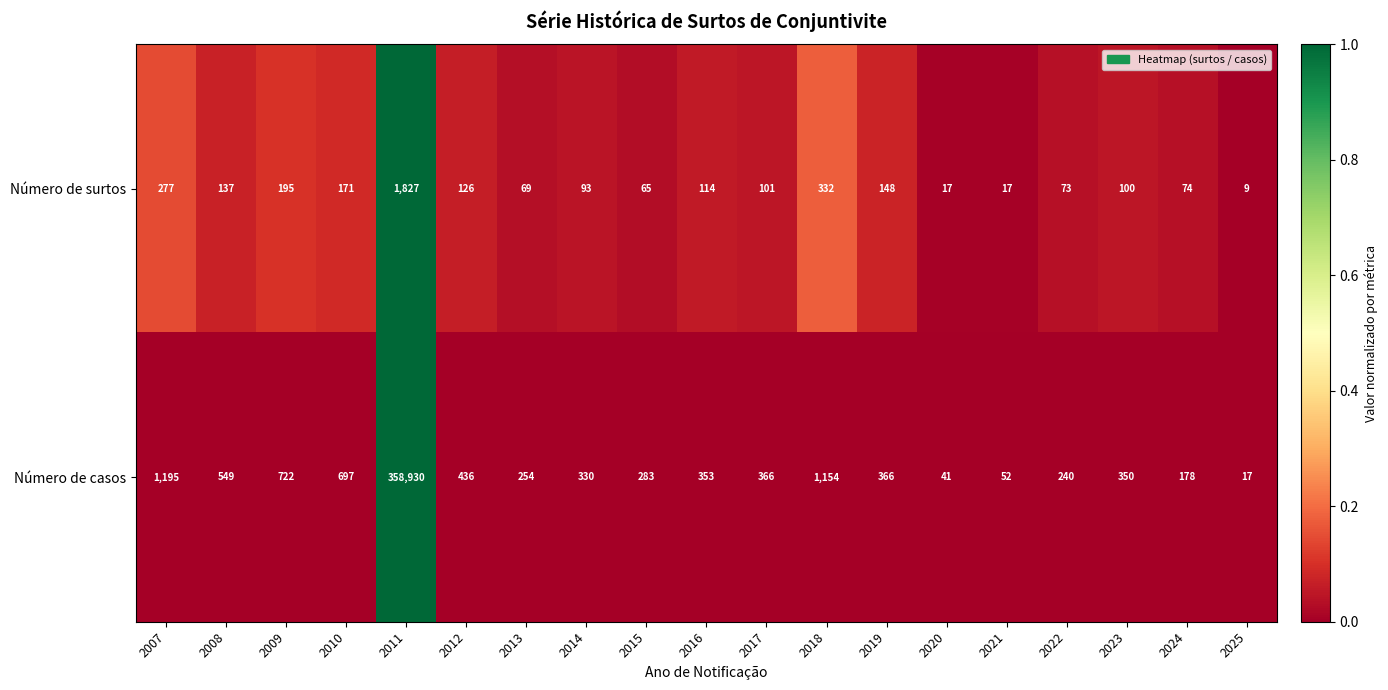

Which series has the largest range (max minus min)?

Número de casos